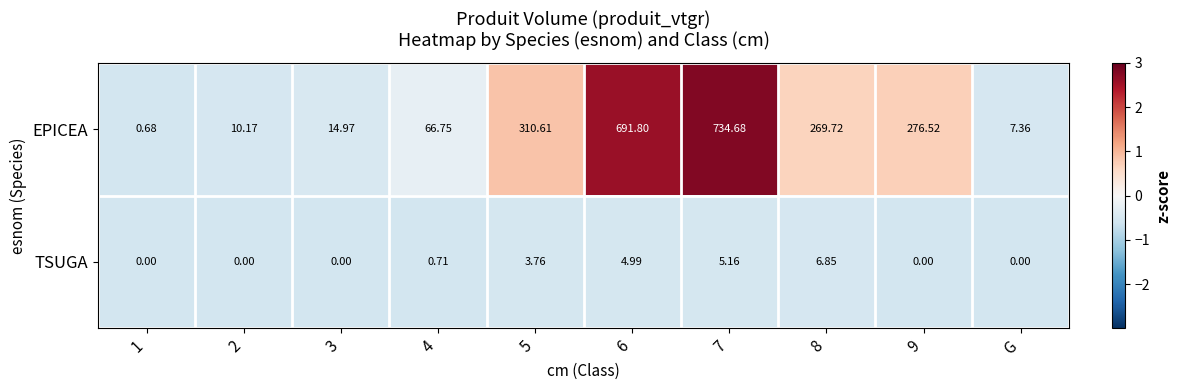

Rank the series by their maximum value, from lowest to highest.

TSUGA, EPICEA